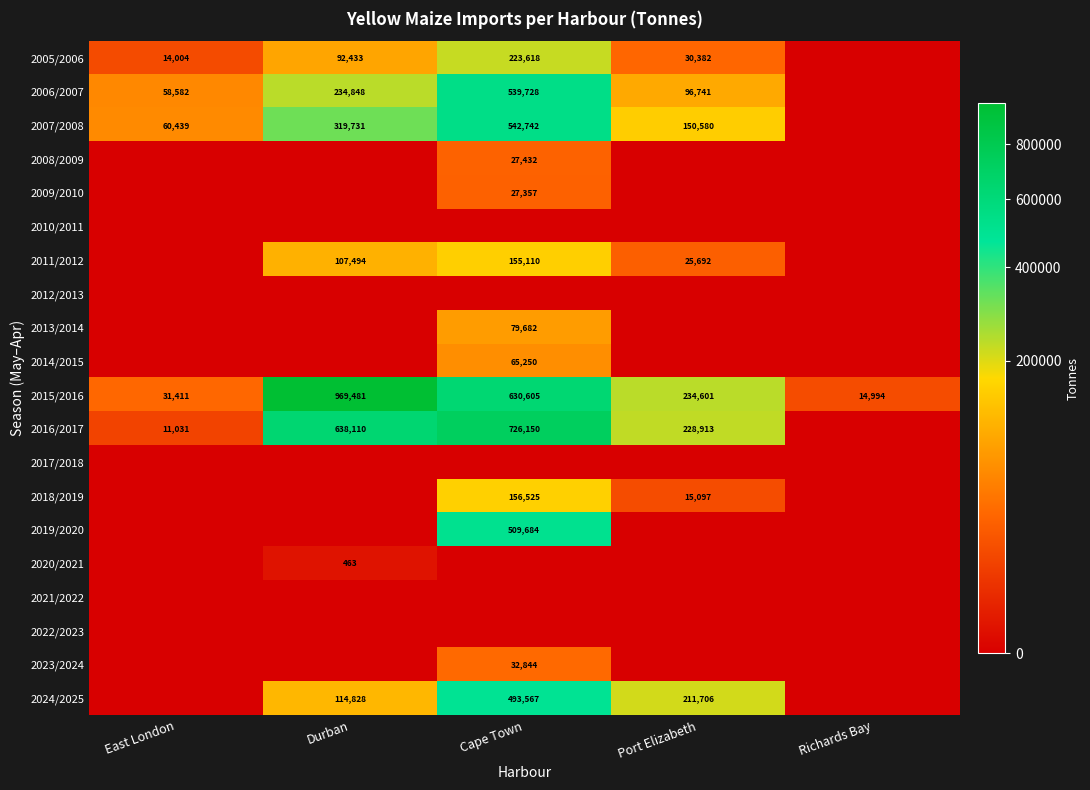

The value of 2015/2016 at Durban is 526069. True or false?

False